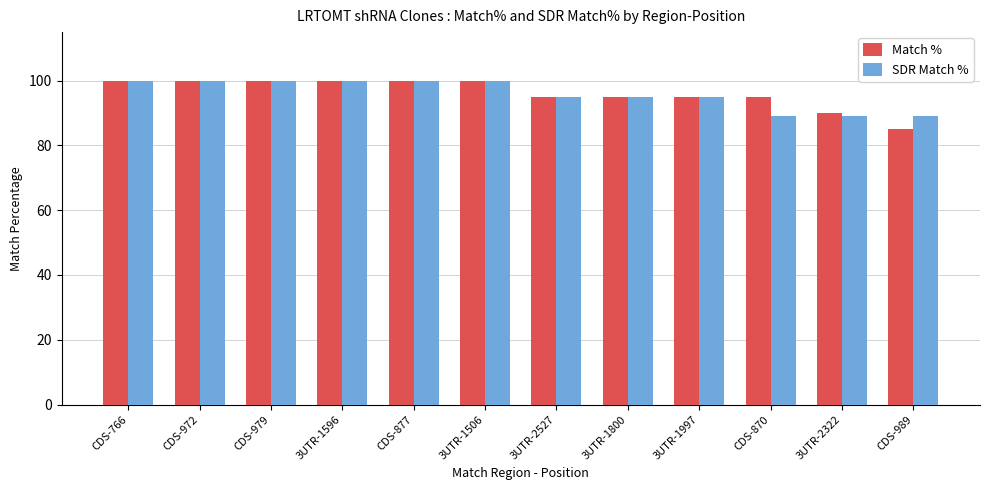

Which series has the largest range (max minus min)?

Match %